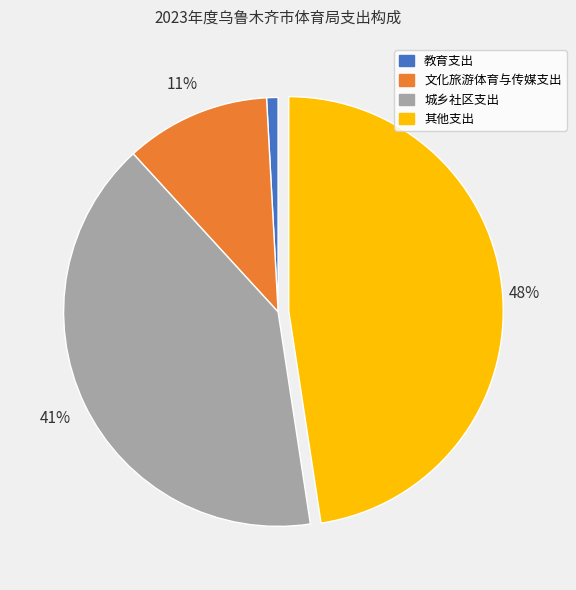

What percentage is the 文化旅游体育与传媒支出 slice, to the nearest percent?

11%